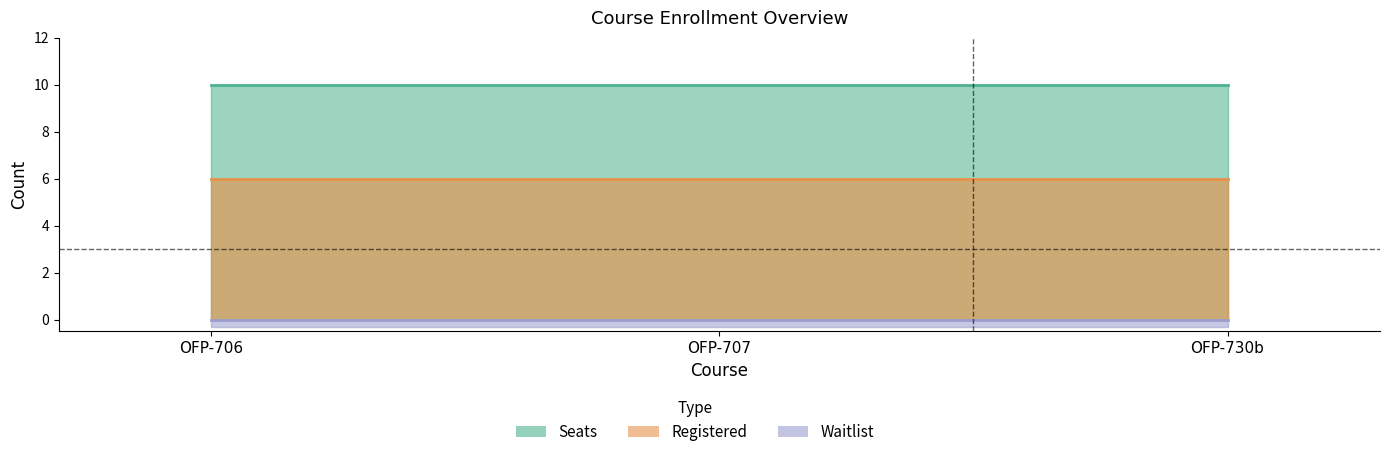

How many lines are shown in the chart?

3